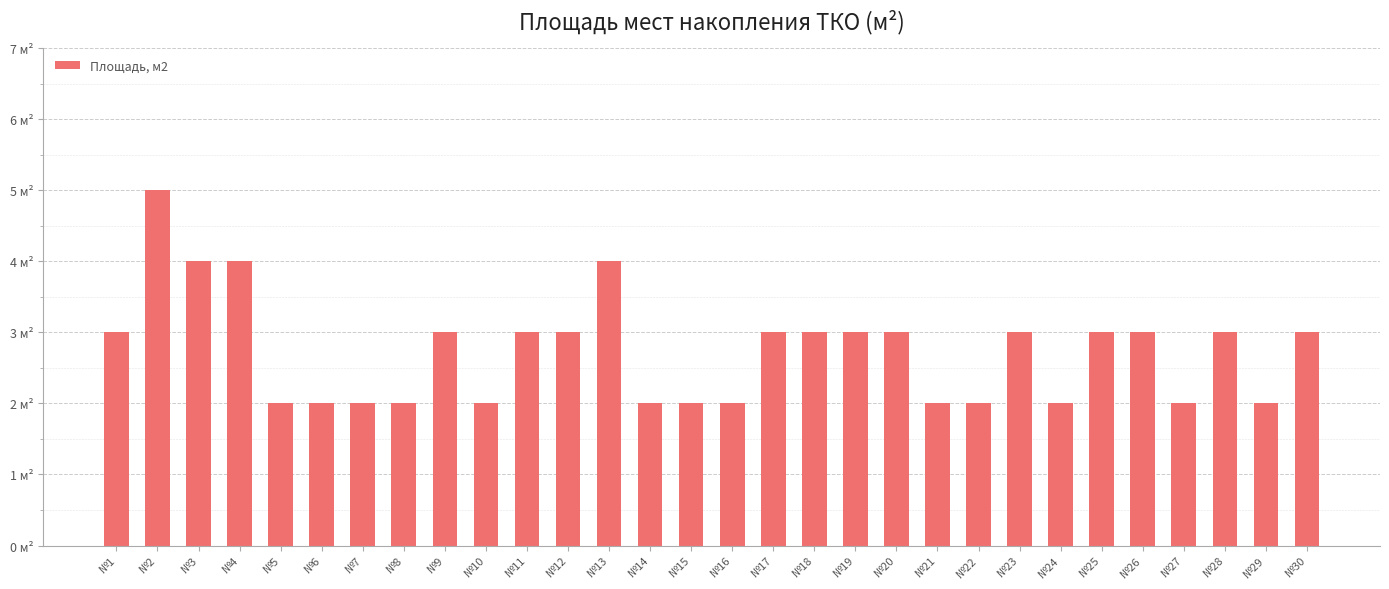

What is the difference between the maximum and minimum values?

3